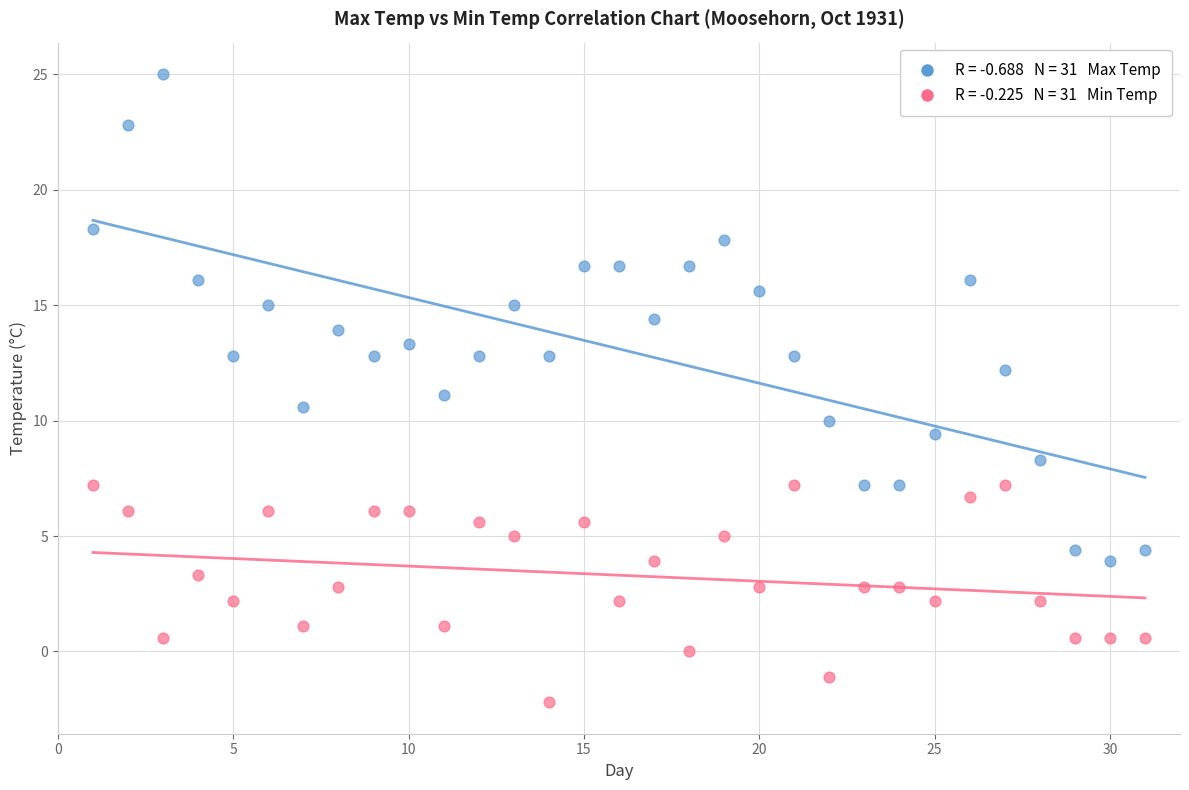

Across all data points, what is the range of Y values (max minus min)?

27.2